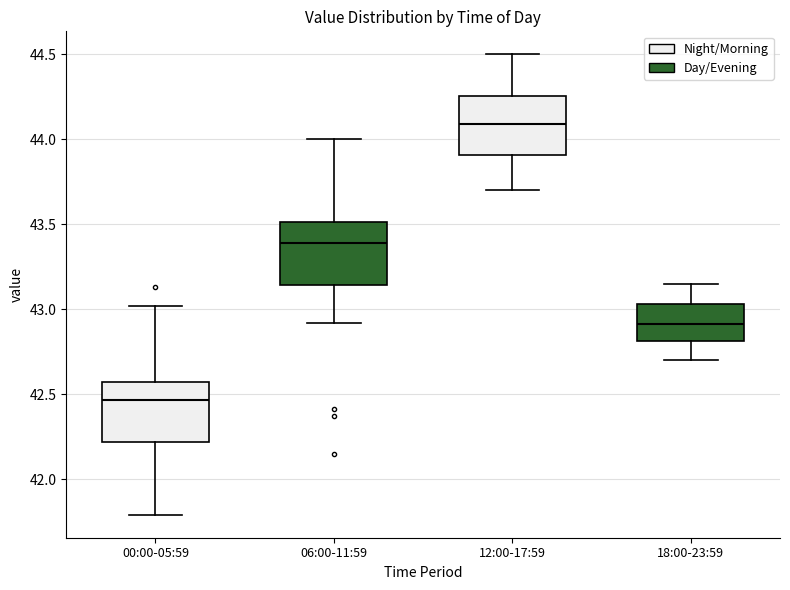

Reading left to right, read every box against the y-axis: the position of its median line, the range the box covers, and the ends of its whiskers. The values are not printed on the chart, so give them approximately, as read against the axis.

00:00-05:59: median 42.45, box 42.20 to 42.55, whiskers 41.80 to 43.00
06:00-11:59: median 43.40, box 43.15 to 43.50, whiskers 42.90 to 44.00
12:00-17:59: median 44.10, box 43.90 to 44.25, whiskers 43.70 to 44.50
18:00-23:59: median 42.90, box 42.80 to 43.05, whiskers 42.70 to 43.15